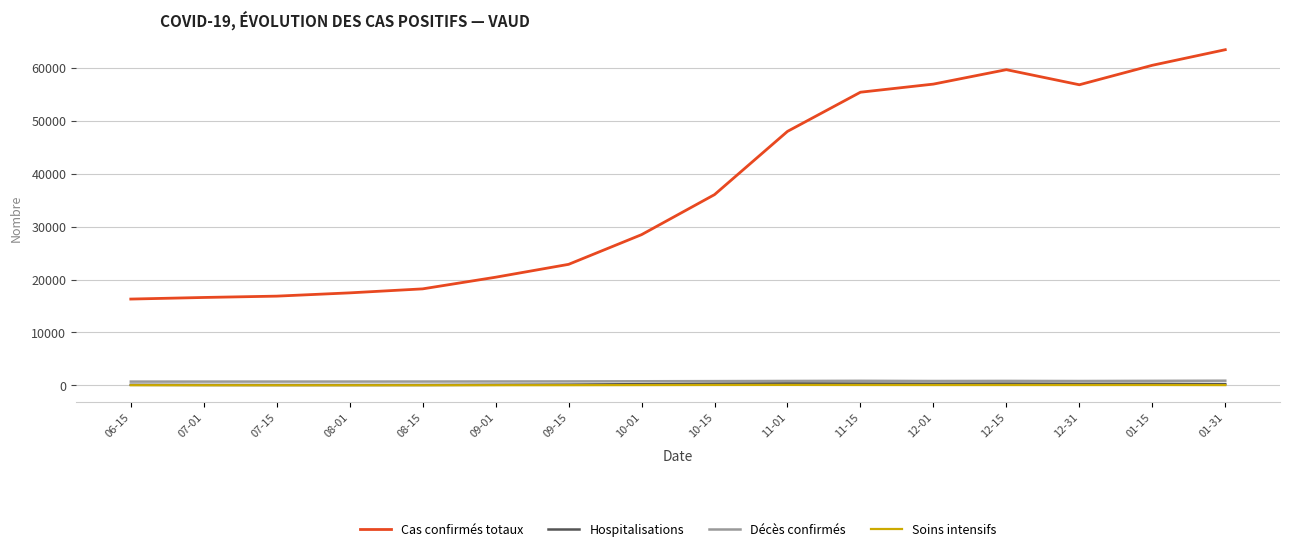

At which label is Cas confirmés totaux closest to 39892?

10-15